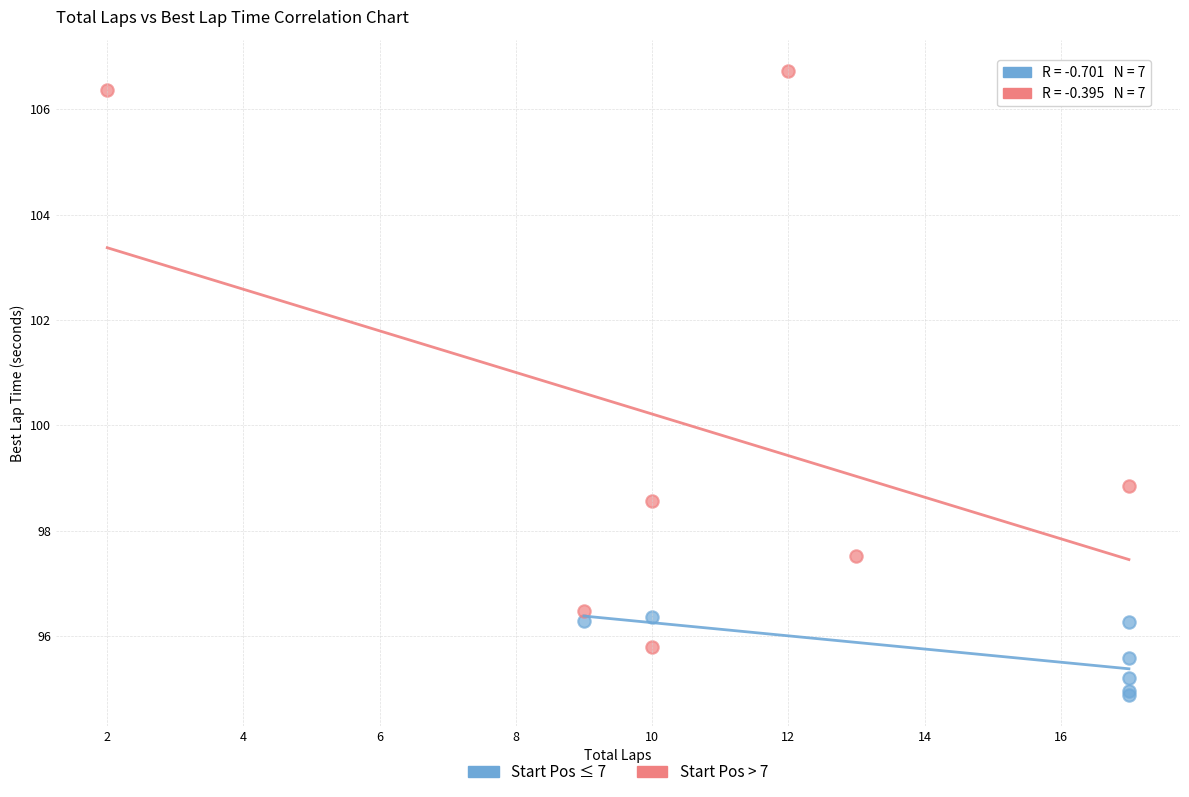

Which series contains the highest Y value?

Start Pos > 7